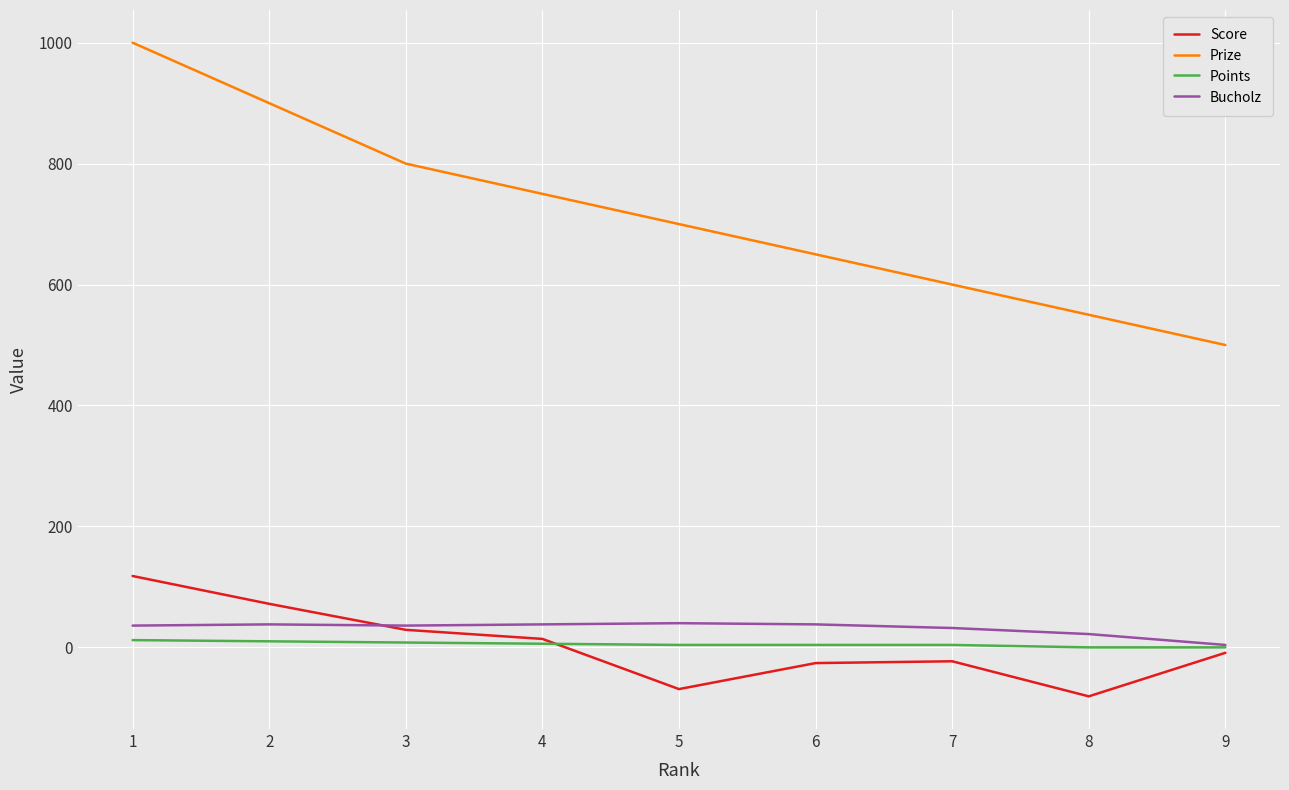

What is the sum of all Bucholz values?

284